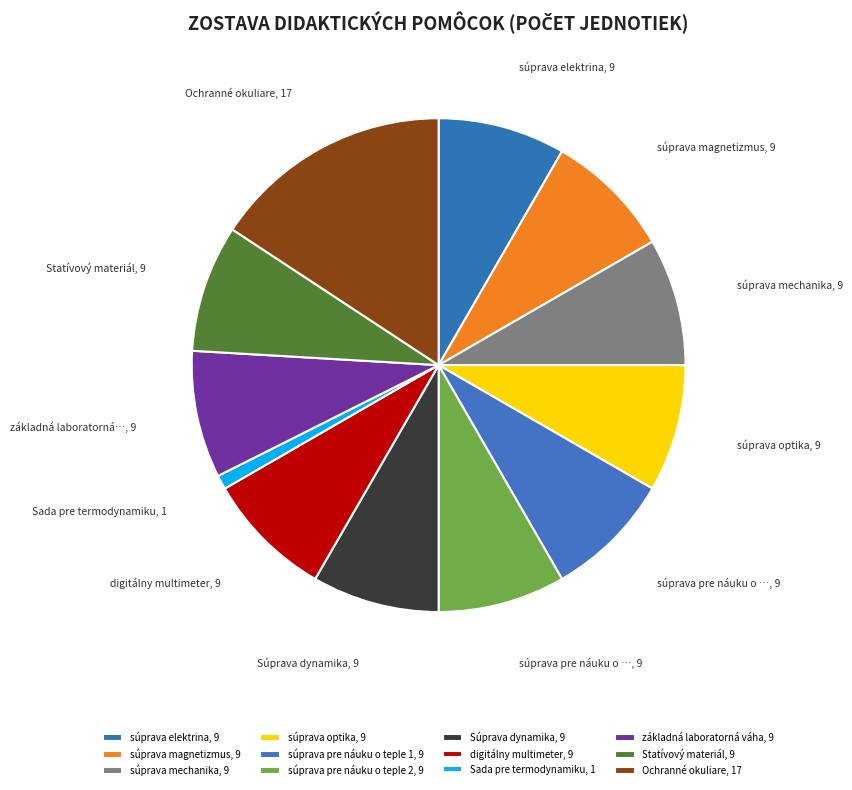

How many slices are in this pie chart?

12